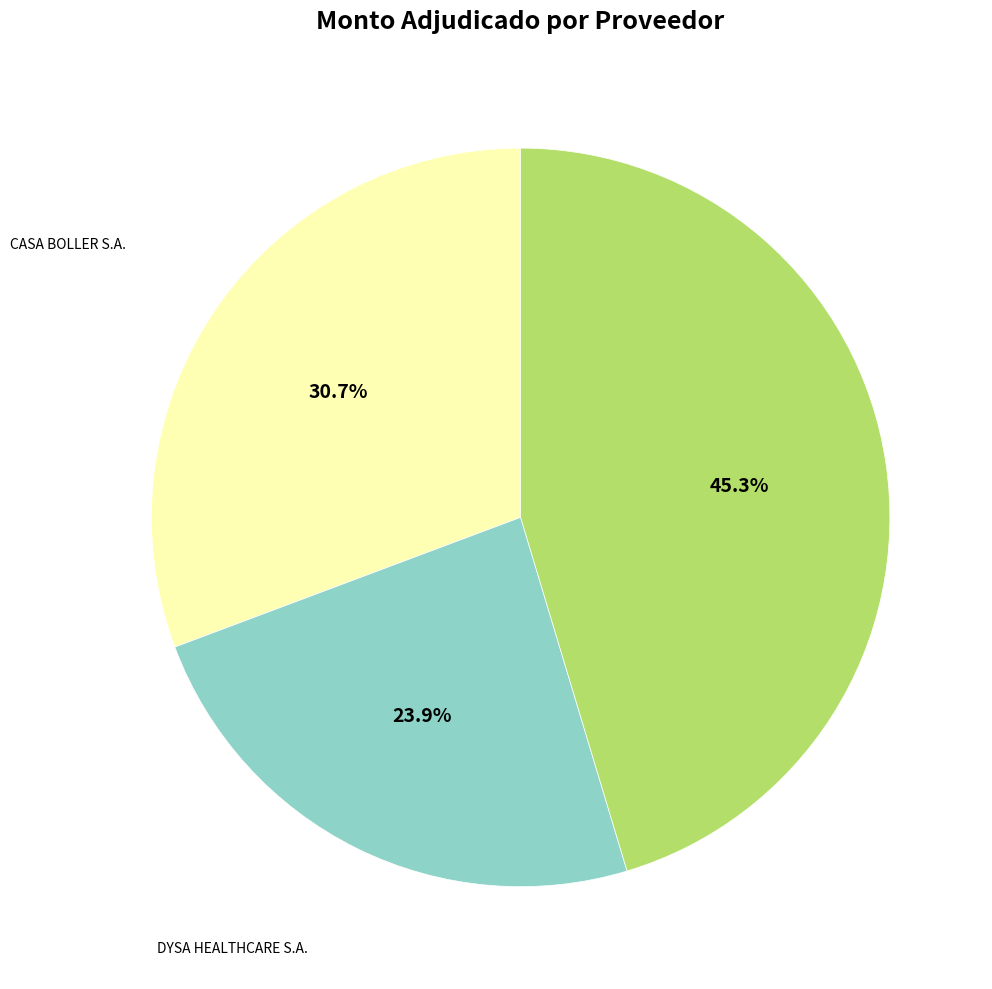

Does any single category account for the majority?

No